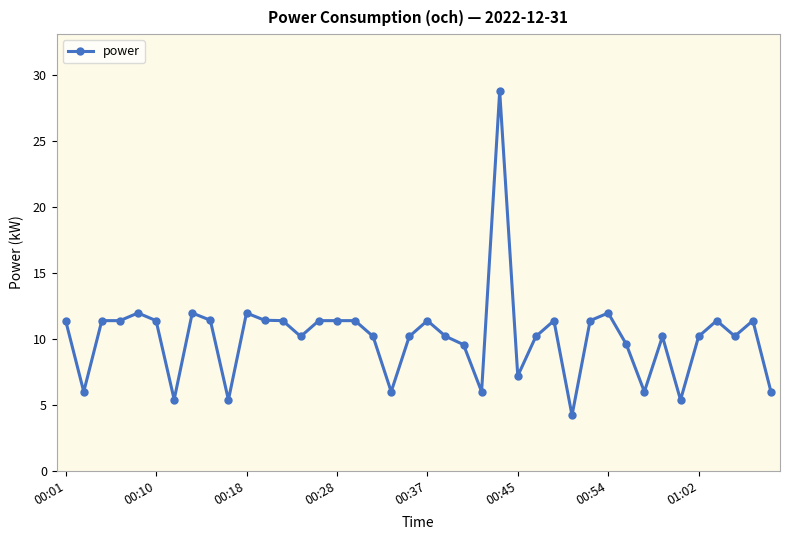

What is the sum of all values?

406.3